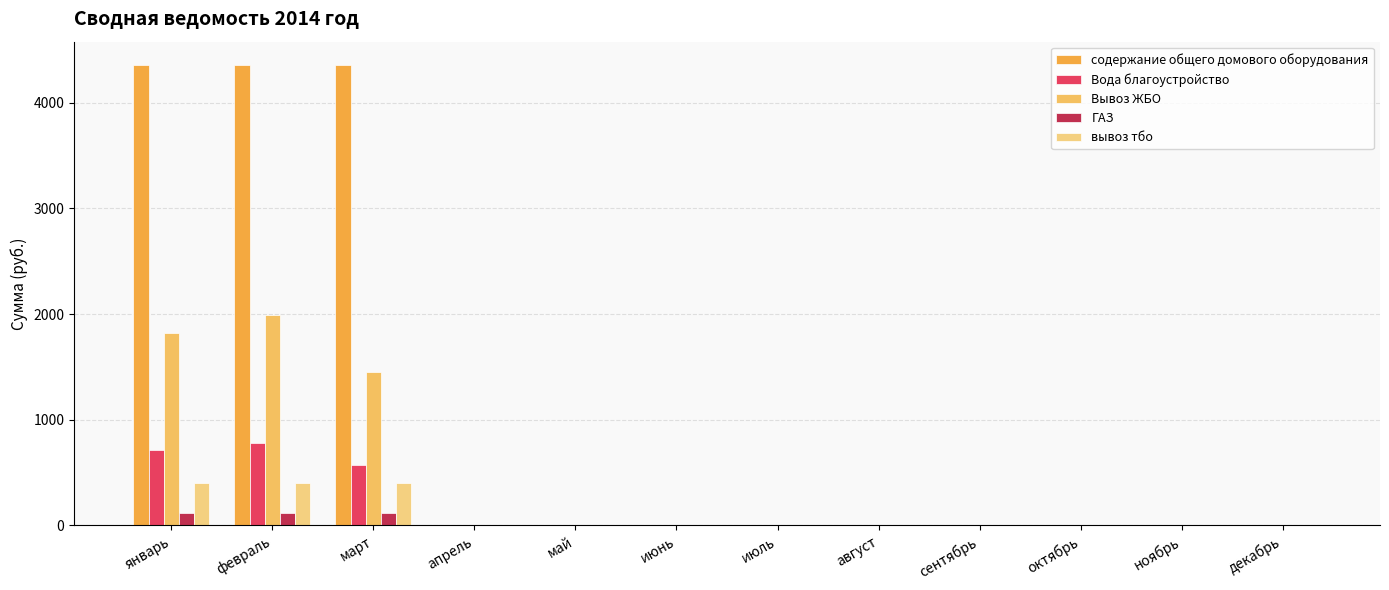

At which label does Вода благоустройство reach its peak?

февраль